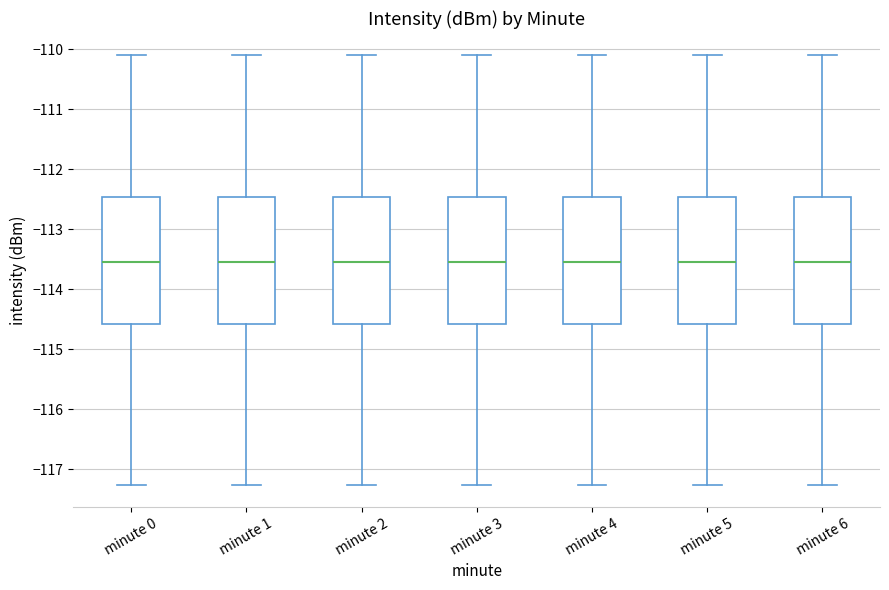

Where is the upper edge of the box for minute 2 on the y-axis? The values are not printed on the chart, so give them approximately, as read against the axis.

-112.5